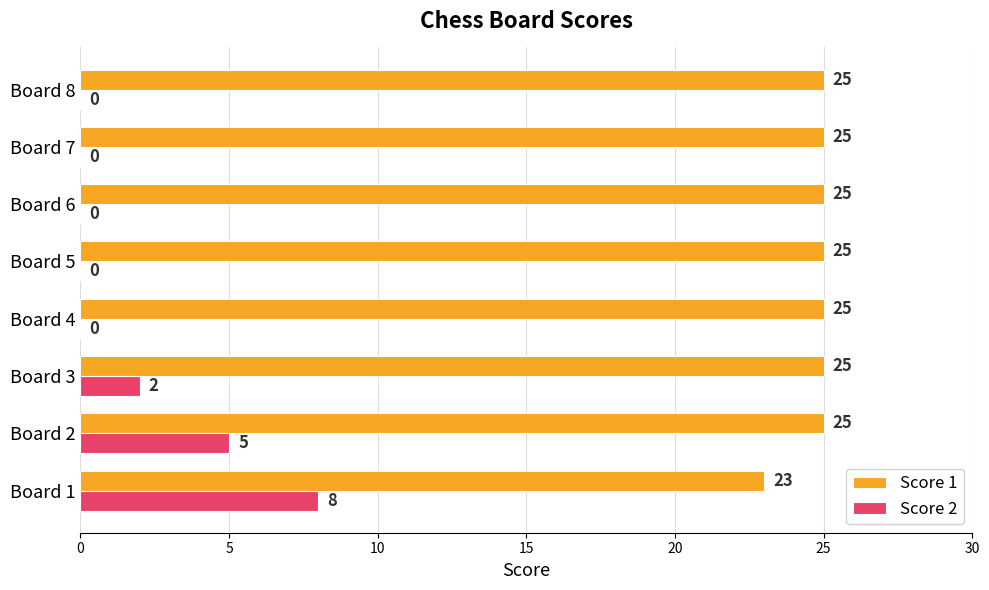

True or false: Score 1 has a value of 25 at Board 5.

True